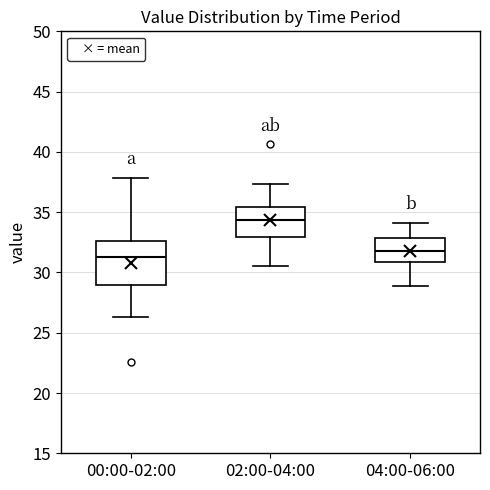

Reading left to right, transcribe this box plot: for each box, give where its median line is, the range the box spans, and where its two whiskers end, as read against the y-axis. The values are not printed on the chart, so give them approximately, as read against the axis.

00:00-02:00: median 31.5, box 29.0 to 32.5, whiskers 26.5 to 38.0
02:00-04:00: median 34.5, box 33.0 to 35.5, whiskers 30.5 to 37.5
04:00-06:00: median 32.0, box 31.0 to 33.0, whiskers 29.0 to 34.0